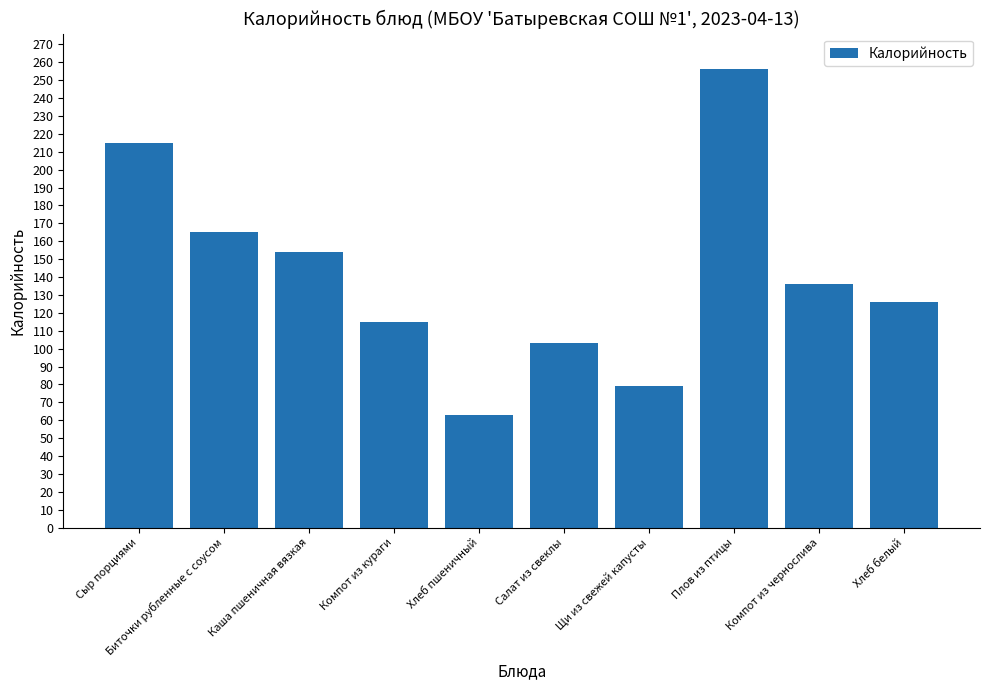

Read the value at Щи из свежей капусты.

79.0